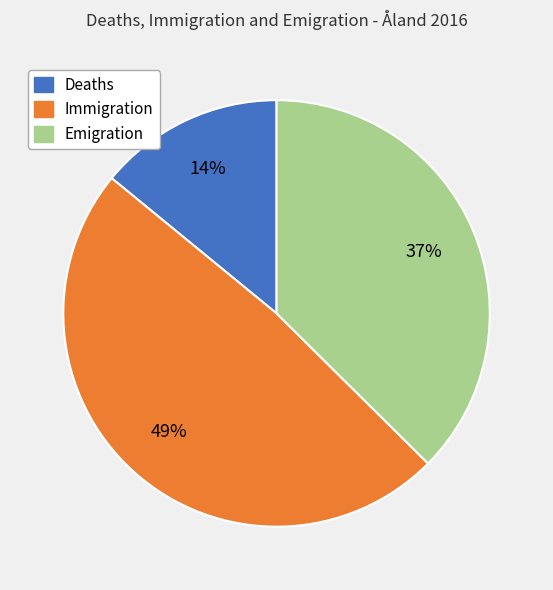

The Immigration slice represents 54% of the pie. True or false?

False